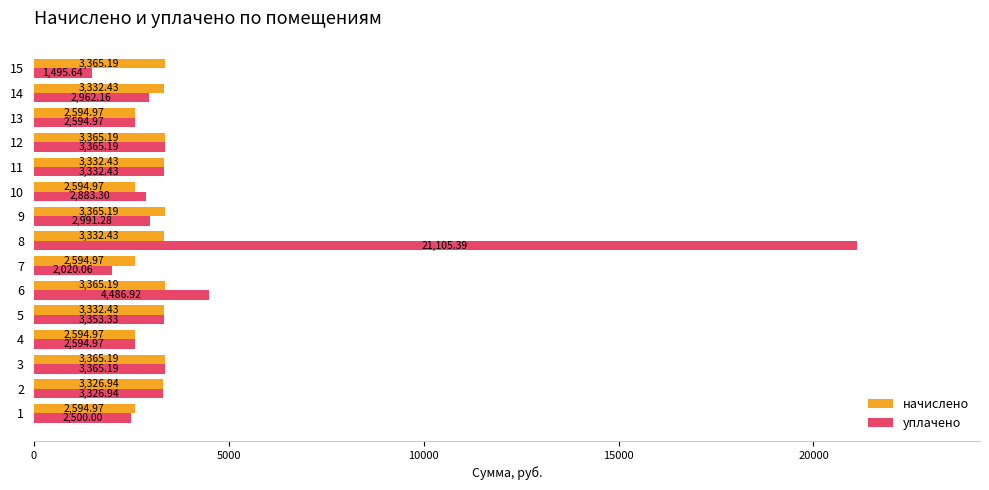

At which category is the sum across all series the highest?

8